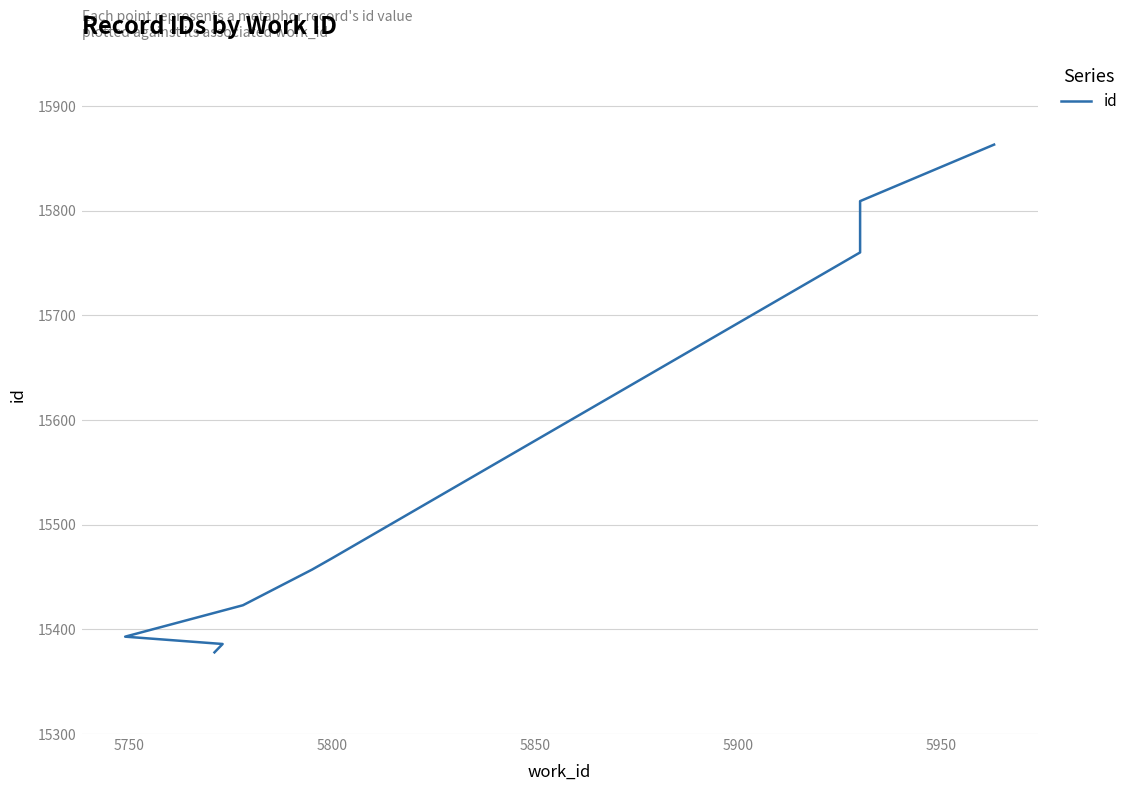

How many data points are less than 15468?

5